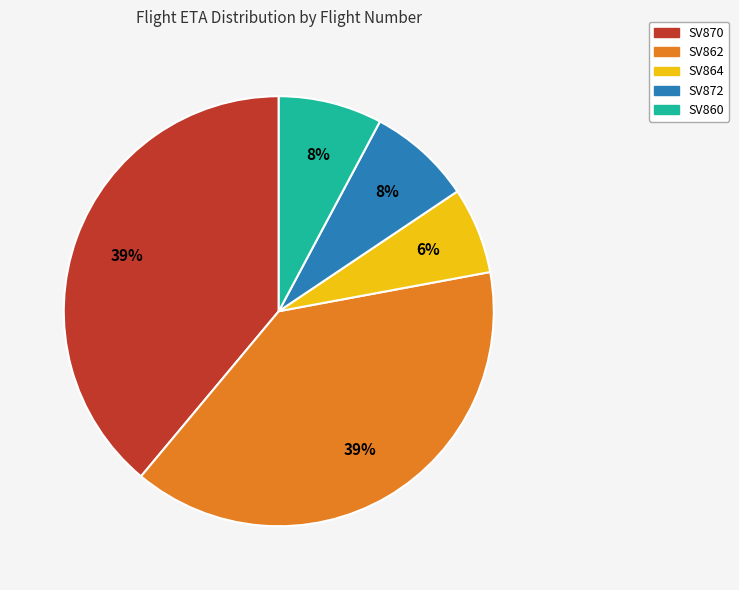

How many slices are in this pie chart?

5